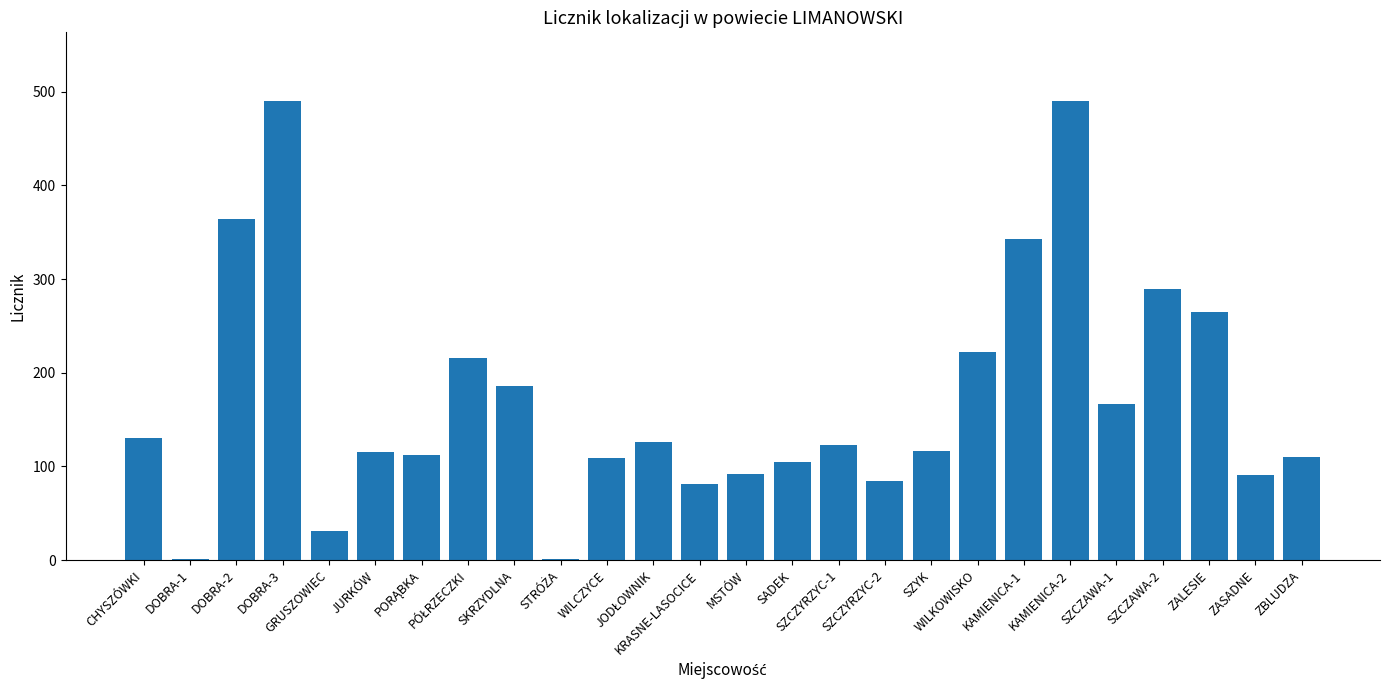

What is the greatest value displayed?

490